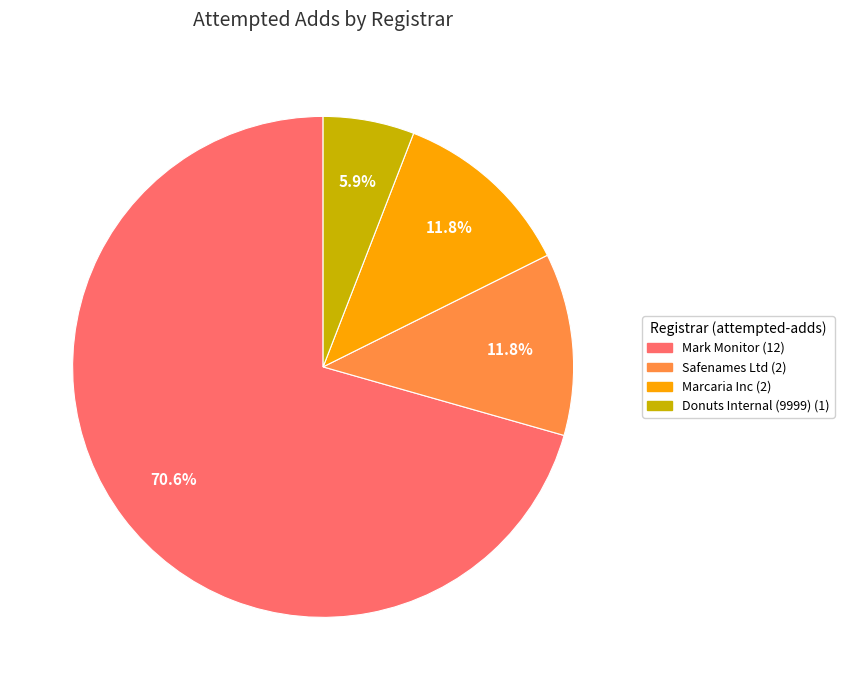

How many segments does this pie chart have?

4